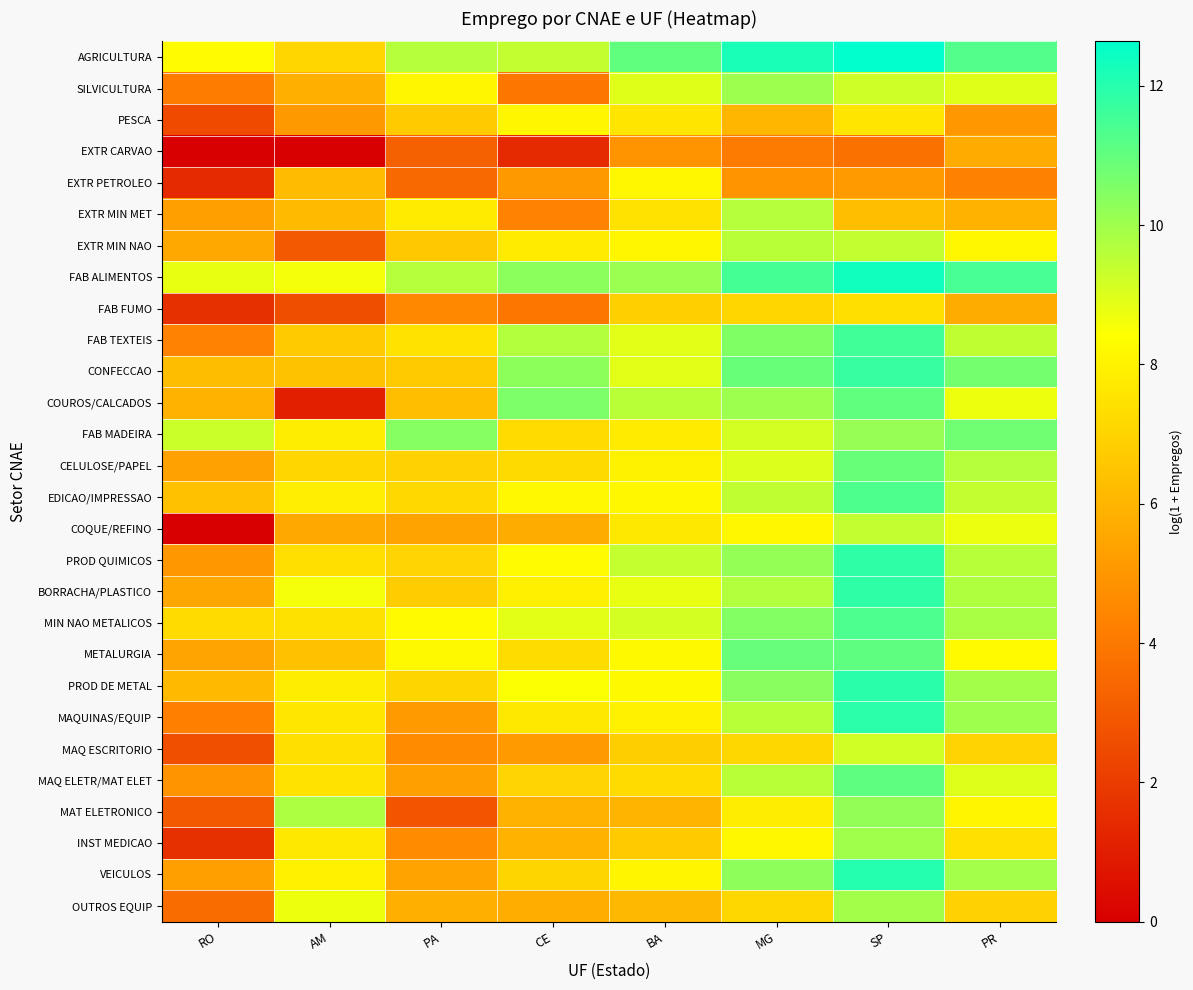

Rank the series at PR from lowest to highest value.

EXTR PETROLEO, PESCA, EXTR CARVAO, FAB FUMO, EXTR MIN MET, OUTROS EQUIP, MAQ ESCRITORIO, INST MEDICAO, MAT ELETRONICO, EXTR MIN NAO, METALURGIA, COUROS/CALCADOS, COQUE/REFINO, SILVICULTURA, MAQ ELETR/MAT ELET, EDICAO/IMPRESSAO, FAB TEXTEIS, PROD QUIMICOS, CELULOSE/PAPEL, BORRACHA/PLASTICO, MIN NAO METALICOS, VEICULOS, PROD DE METAL, MAQUINAS/EQUIP, CONFECCAO, FAB MADEIRA, AGRICULTURA, FAB ALIMENTOS